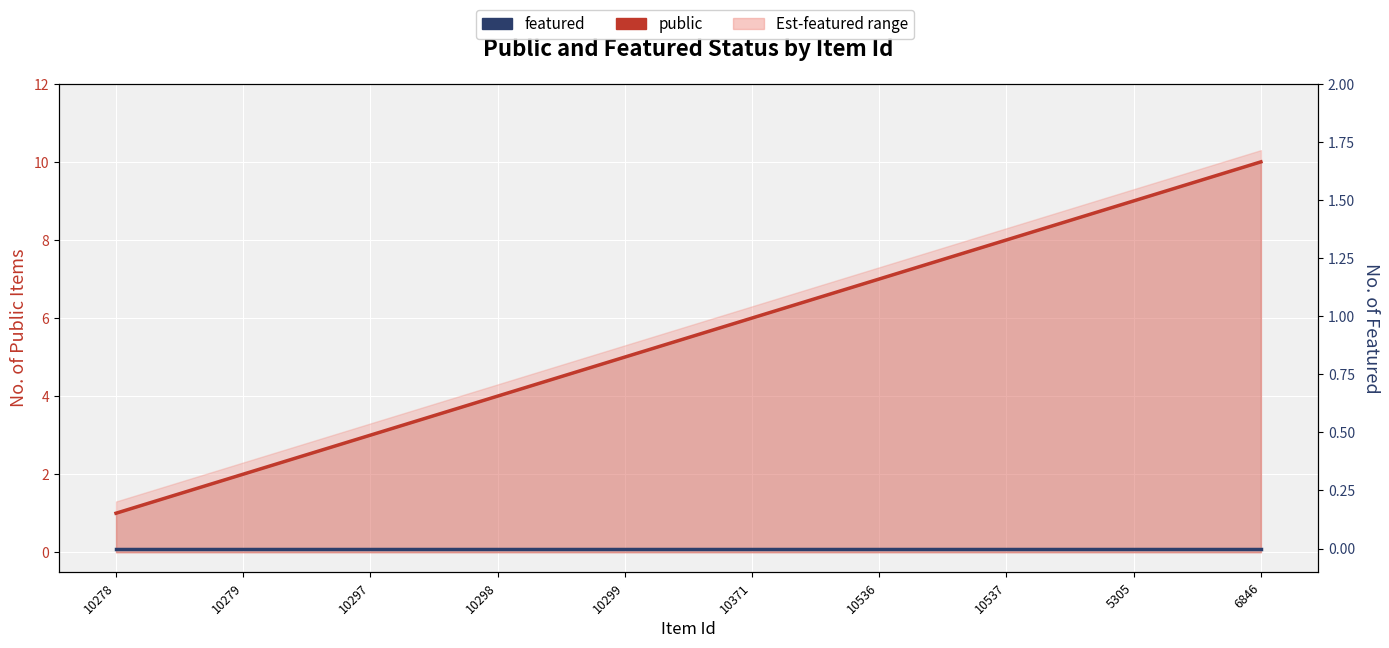

How many data points in public are above 6?

4